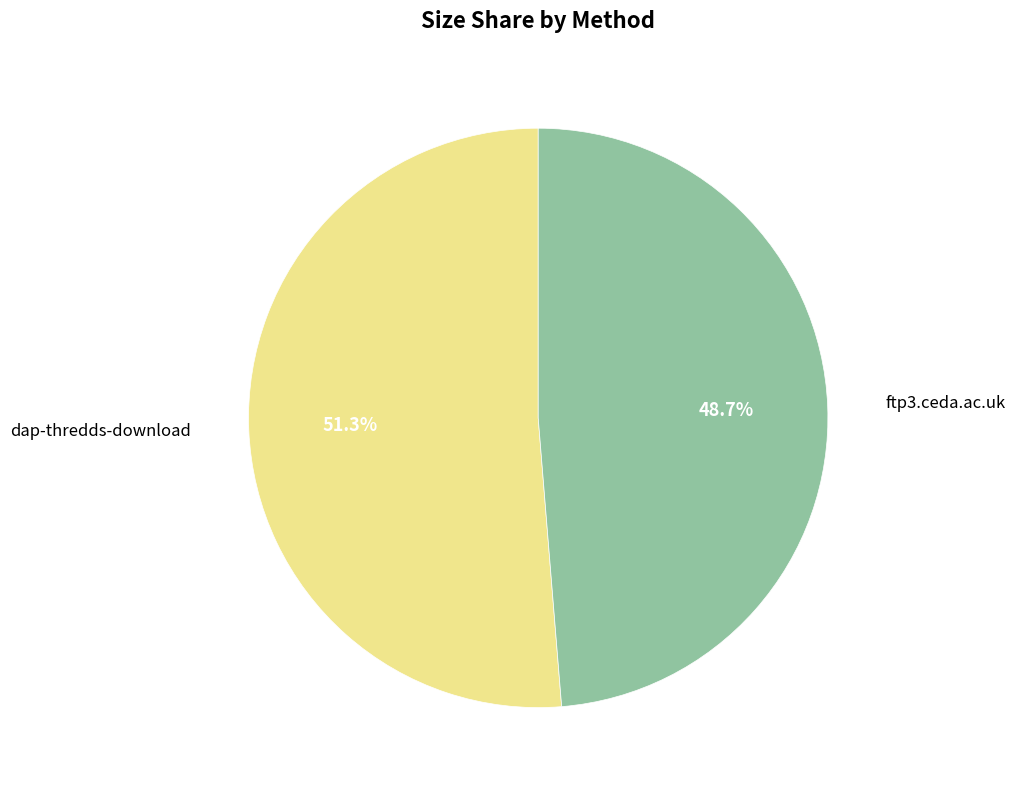

Rank the categories by value from lowest to highest.

ftp3.ceda.ac.uk, dap-thredds-download